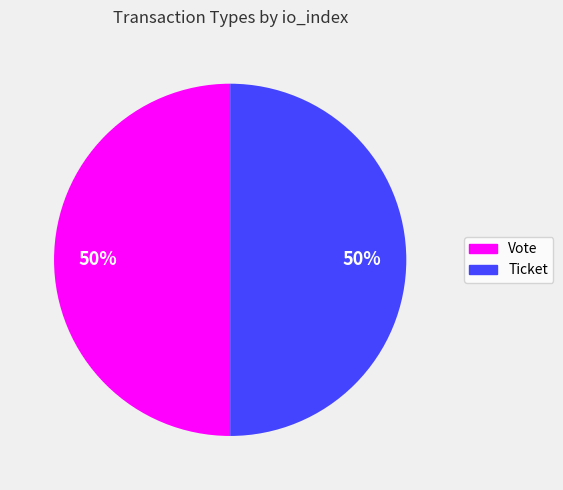

To the nearest percent, what portion does Vote represent?

50%